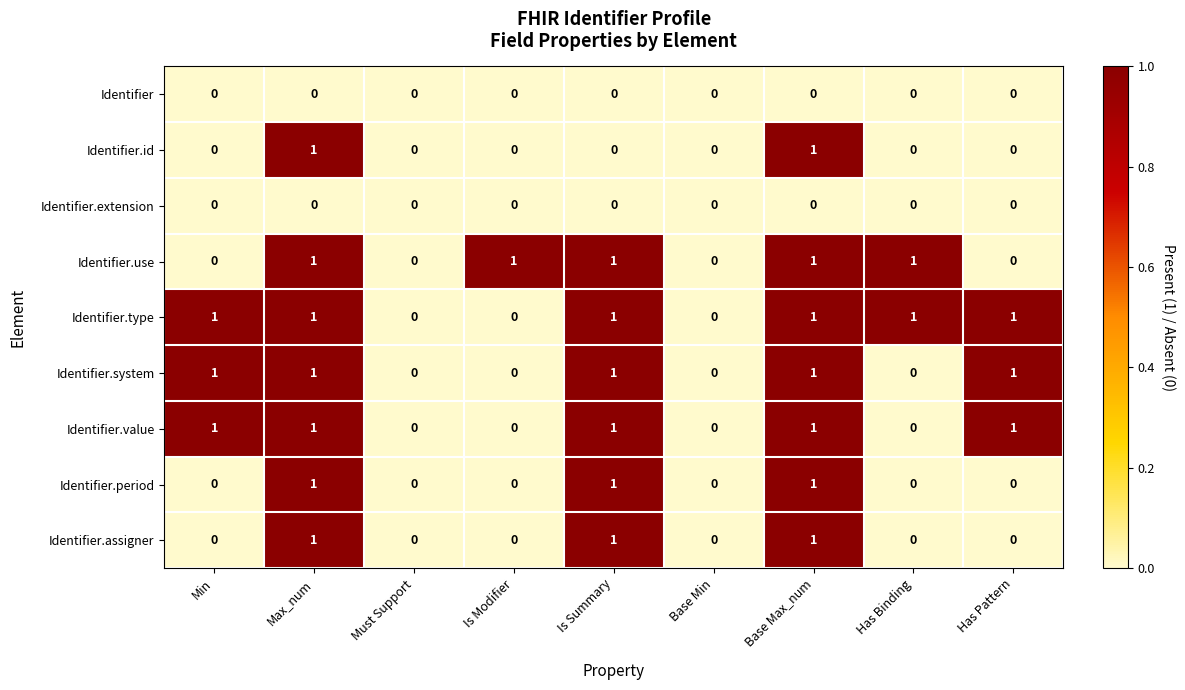

The value of Identifier.type at Max_num is 1. True or false?

True